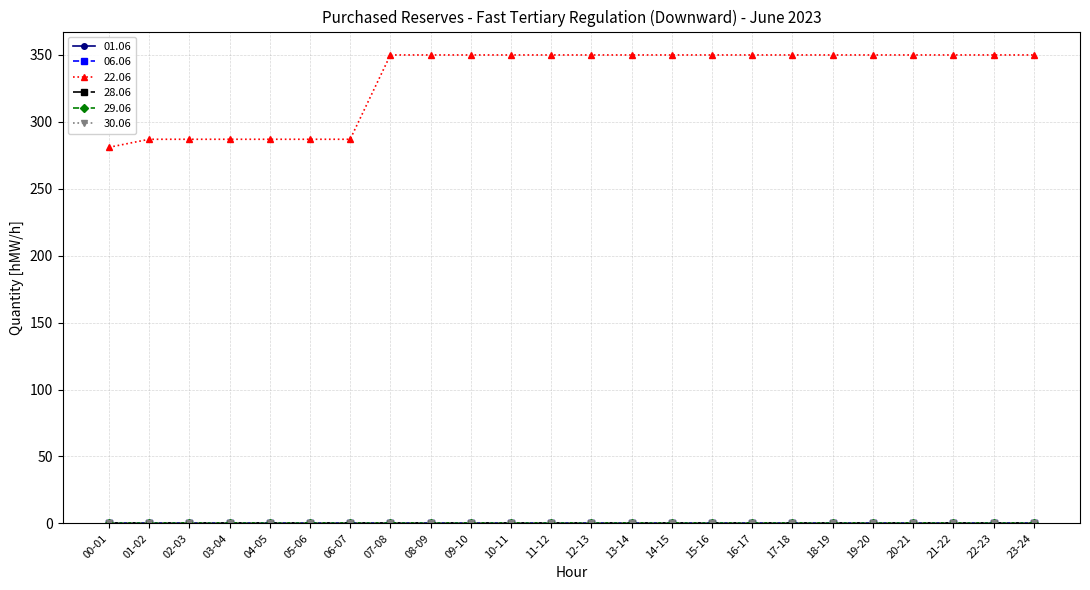

Does the chart have visible grid lines?

Yes